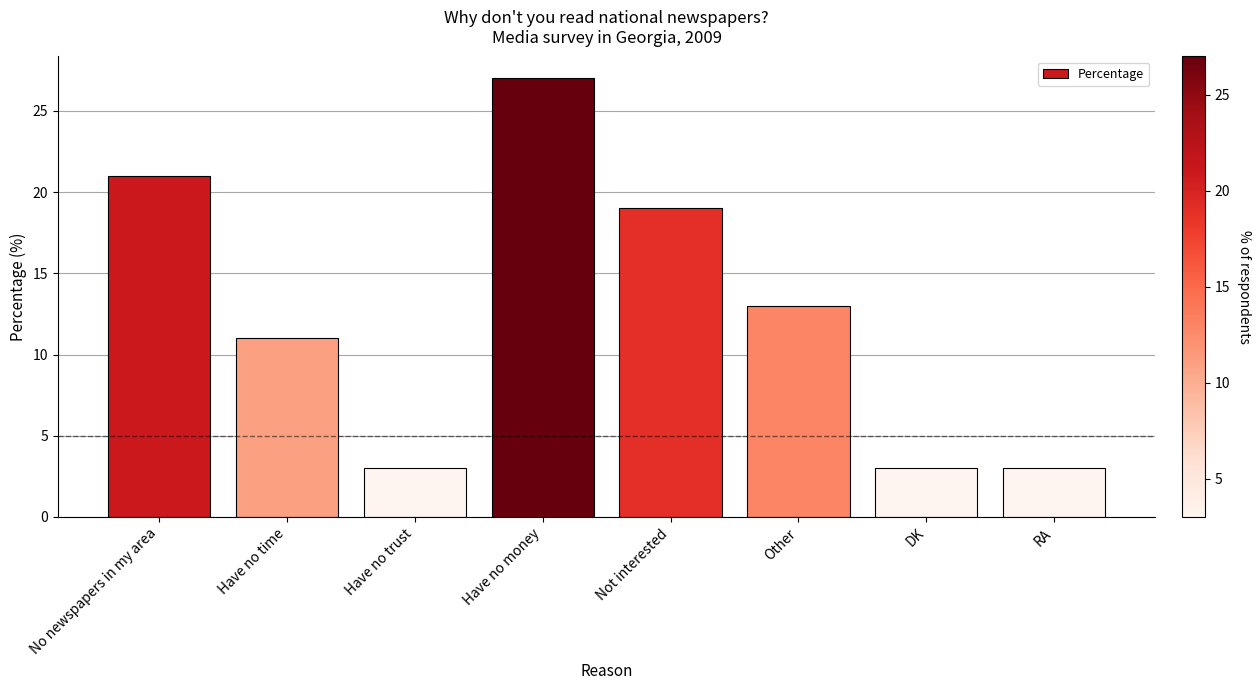

Reading right to left, list all the values displayed in this chart.

3	3	13	19	27	3	11	21